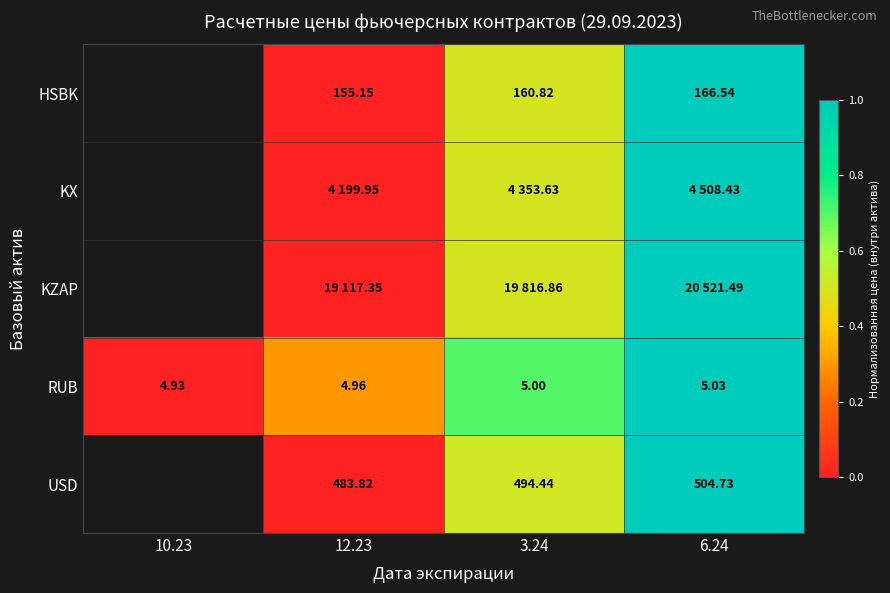

Is the value of RUB at 3.24 greater than the value of USD at 12.23?

No